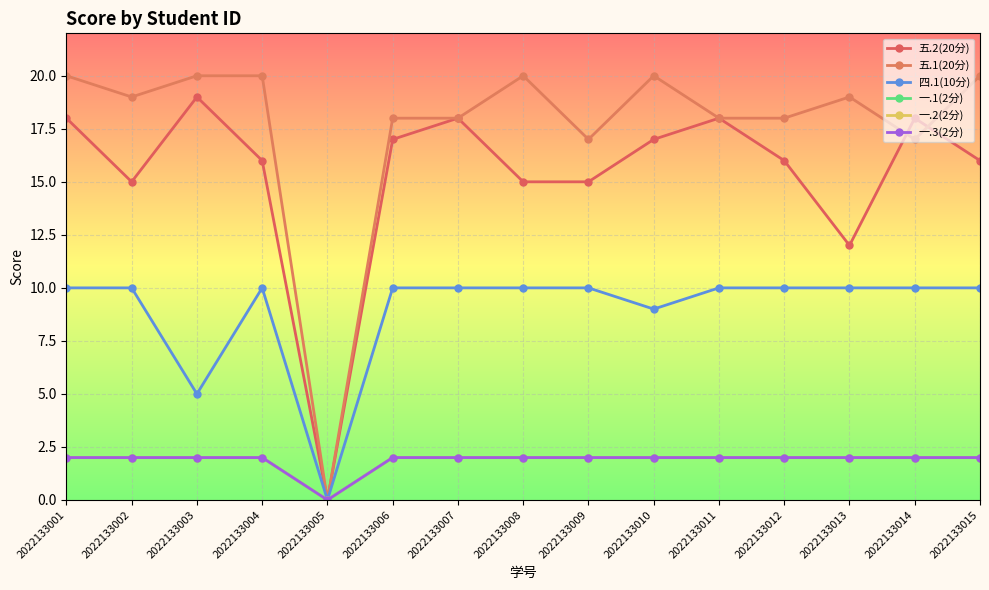

Which series has the largest range (max minus min)?

五.1(20分)